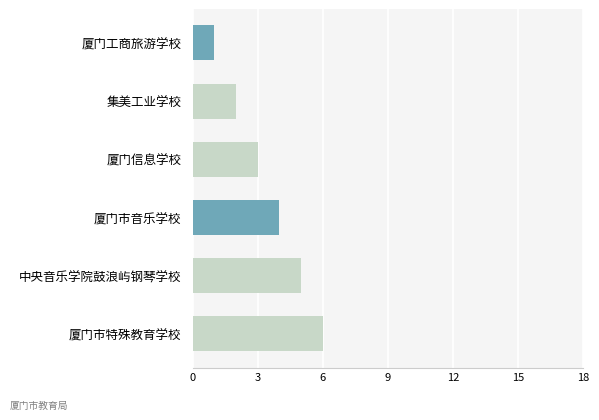

What is the average value?

4